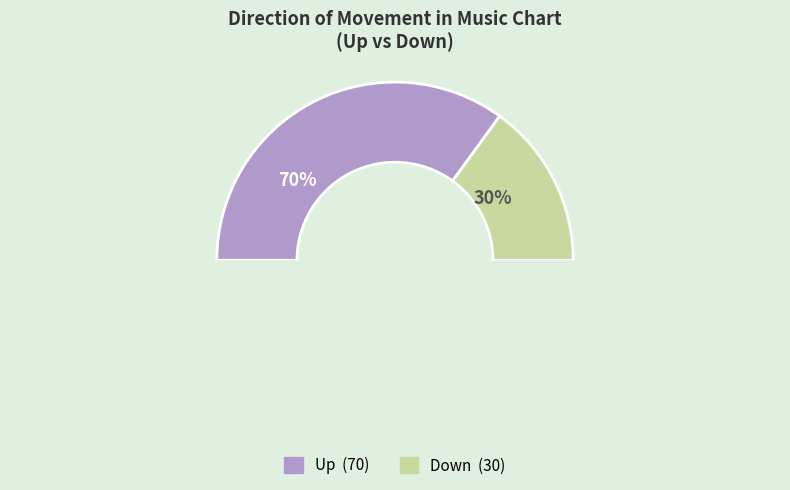

What percentage is the down slice, to the nearest percent?

30%